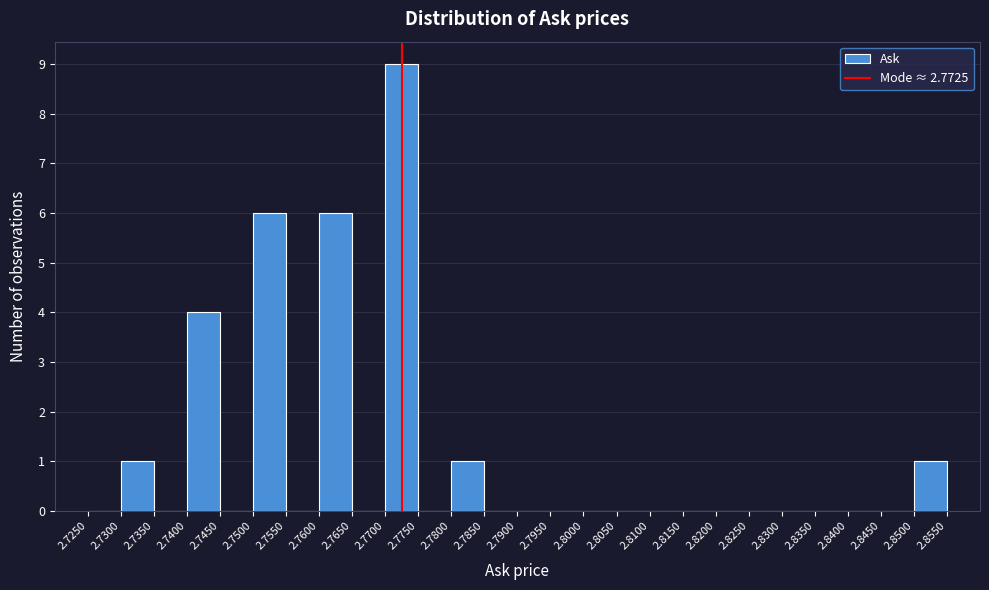

Which range on the x-axis has the tallest bar?

2.7700 to 2.7750